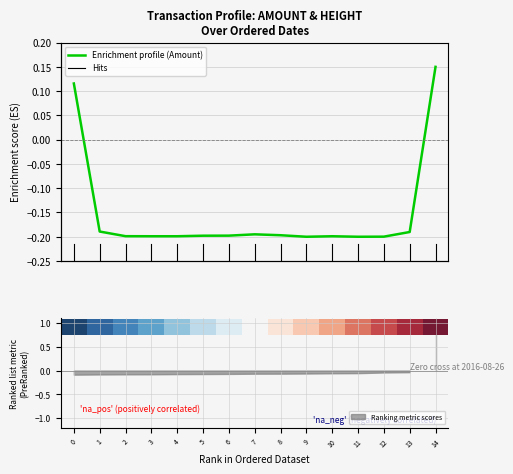

The value at 9 is -0.1. True or false?

False